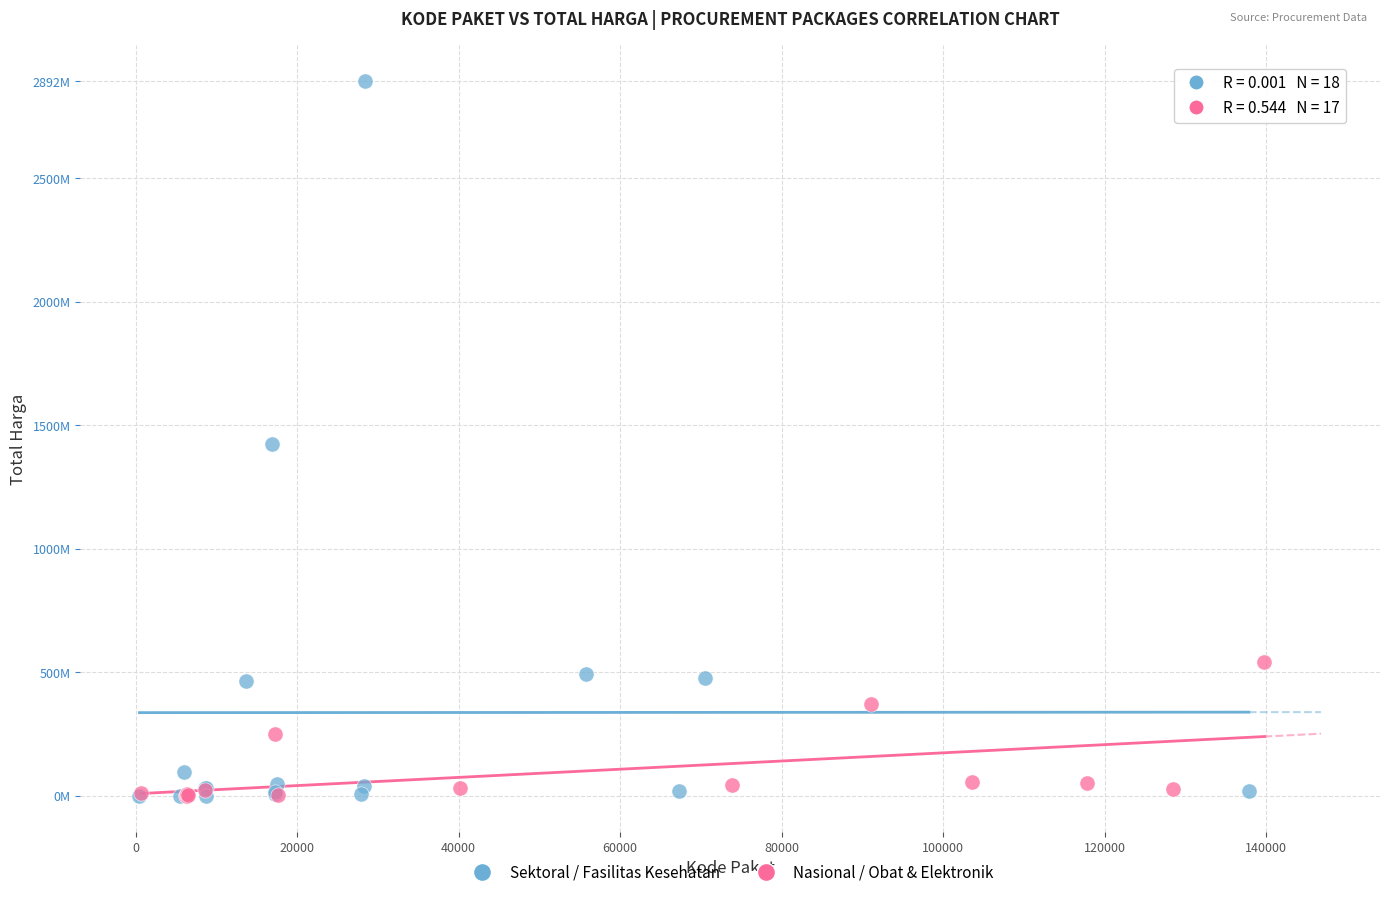

Which series contains the highest Y value?

Sektoral / Fasilitas Kesehatan